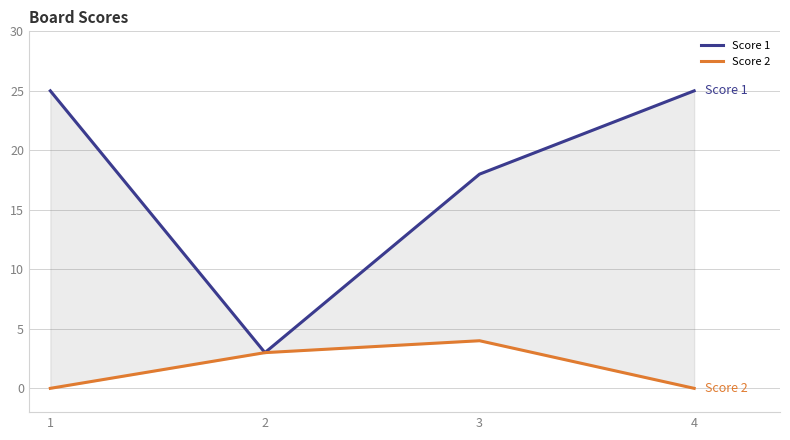

True or false: Score 1 and Score 2 intersect in this chart.

False